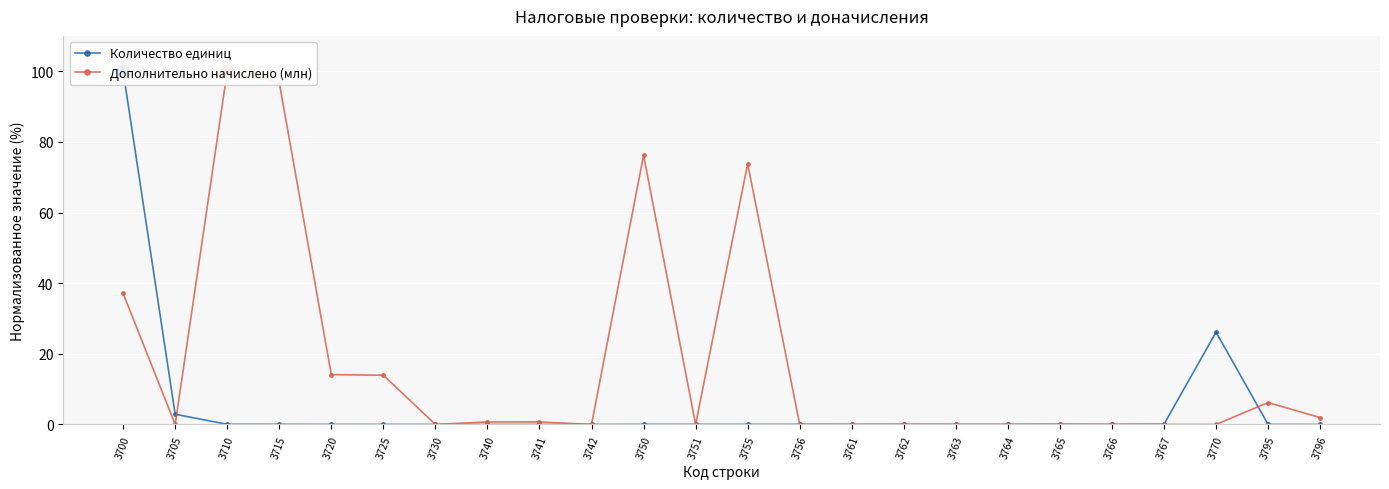

Which series has the largest total across all categories?

Дополнительно начислено (млн)